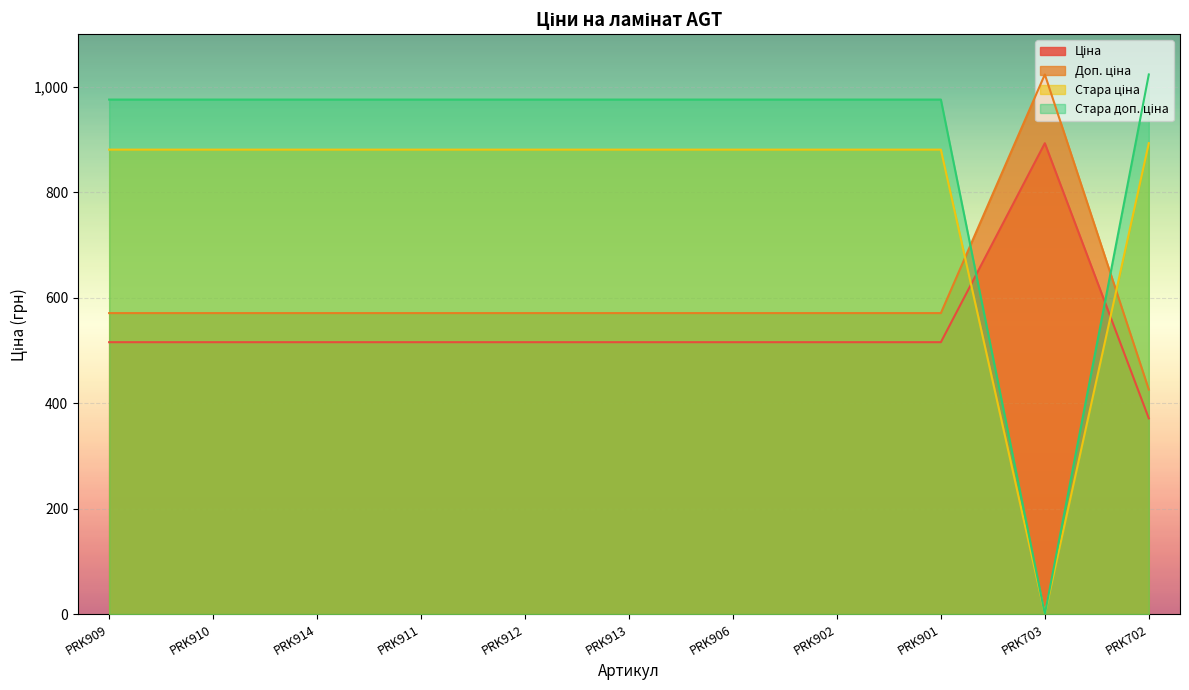

Is it true that Стара ціна equals 893.3 at PRK702?

True